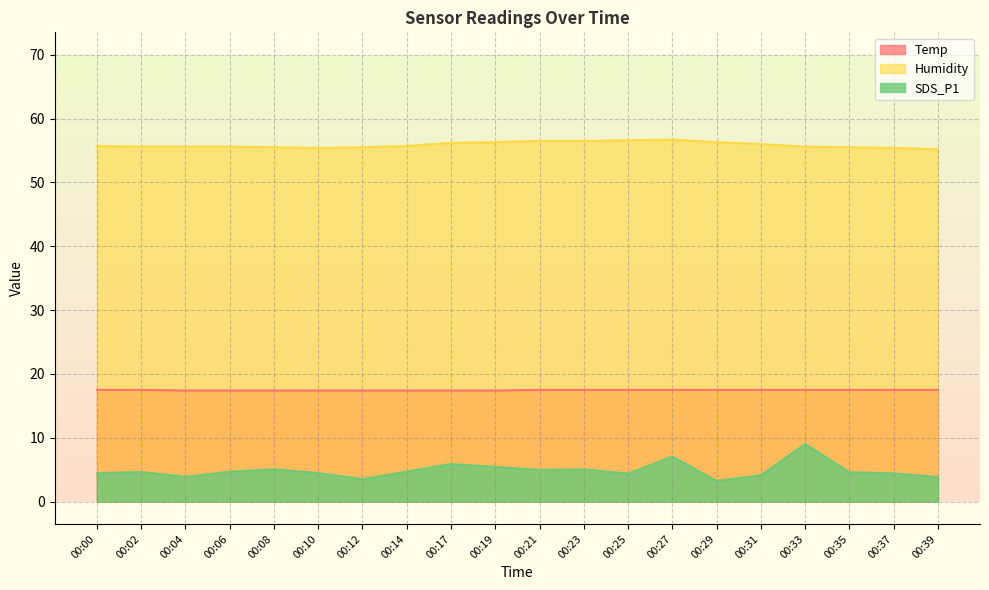

Rank the series by their maximum value, from lowest to highest.

SDS_P1, Temp, Humidity